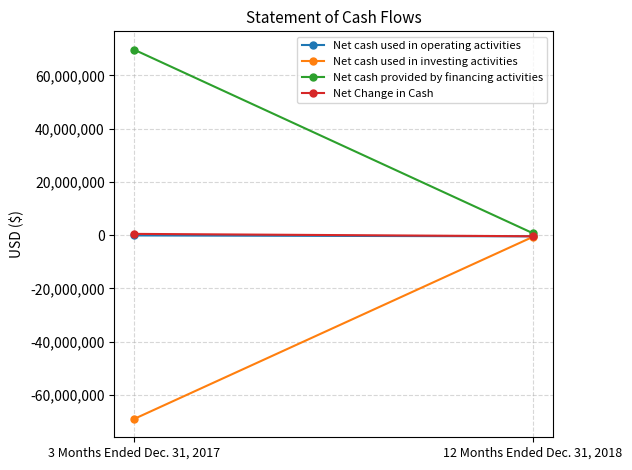

What is the difference between the Net cash used in investing activities values at 12 Months Ended Dec. 31, 2018 and 3 Months Ended Dec. 31, 2017?

68352392